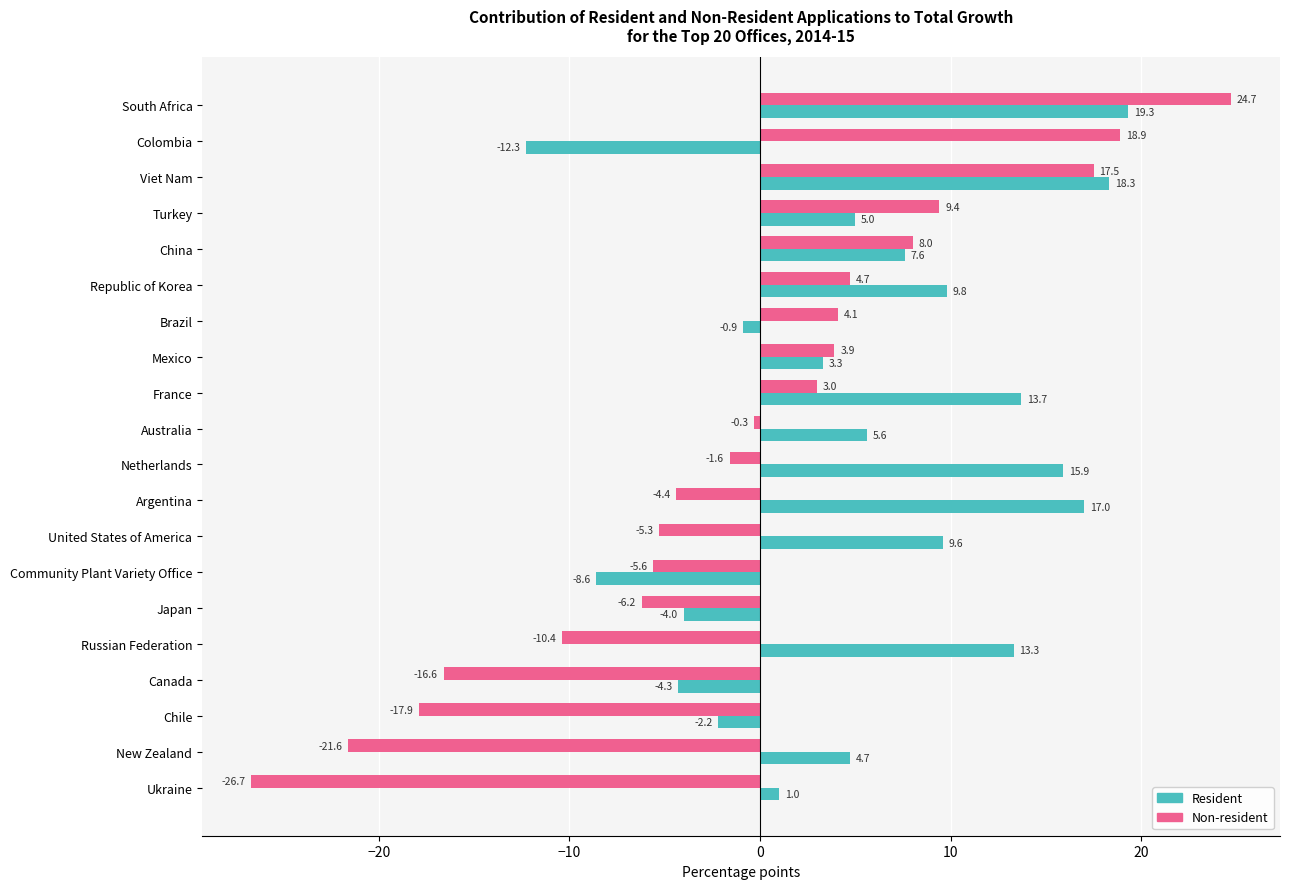

At which label is Resident closest to 3?

Mexico